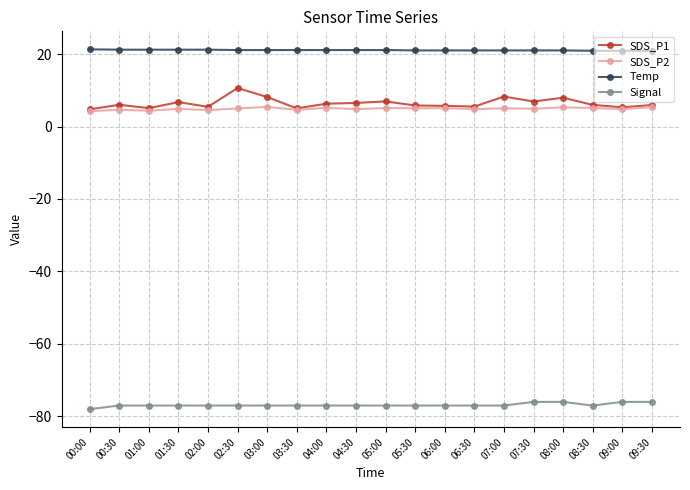

True or false: Temp and Signal cross at least once.

False